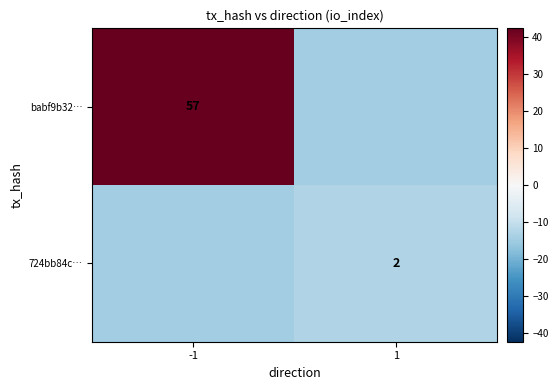

Is it true that 724bb84c… equals -18.5 at 1?

False